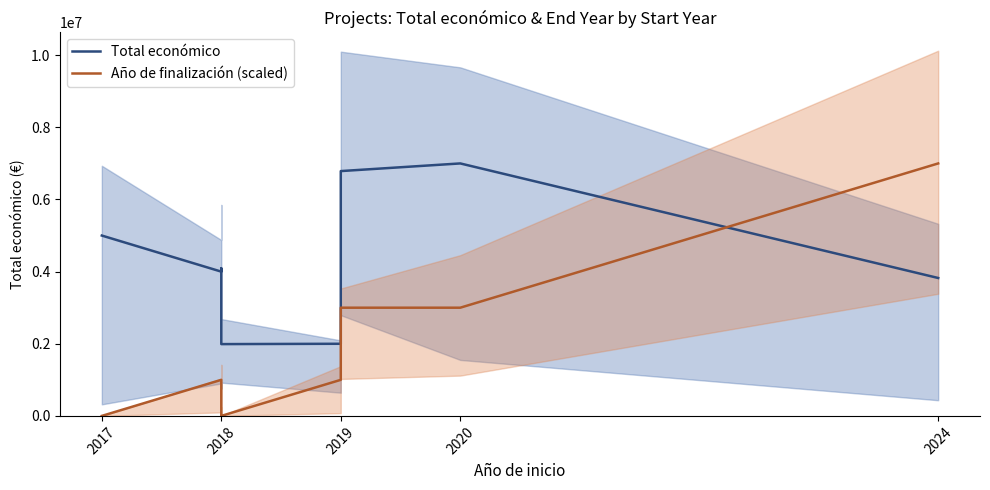

True or false: Año de finalización (scaled) and Total económico intersect in this chart.

True